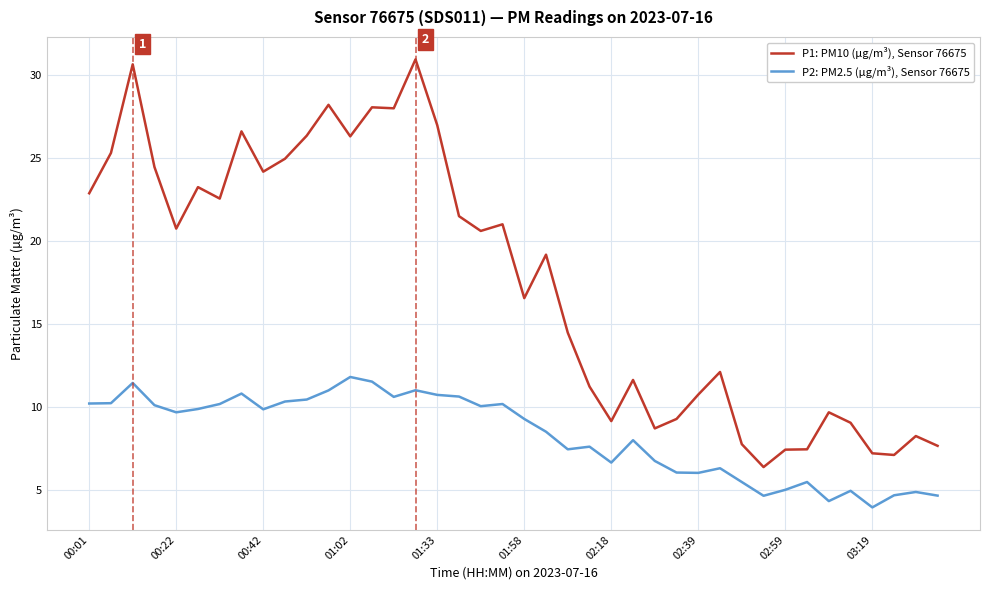

Which series has the largest total across all categories?

P1: PM10 (µg/m³), Sensor 76675